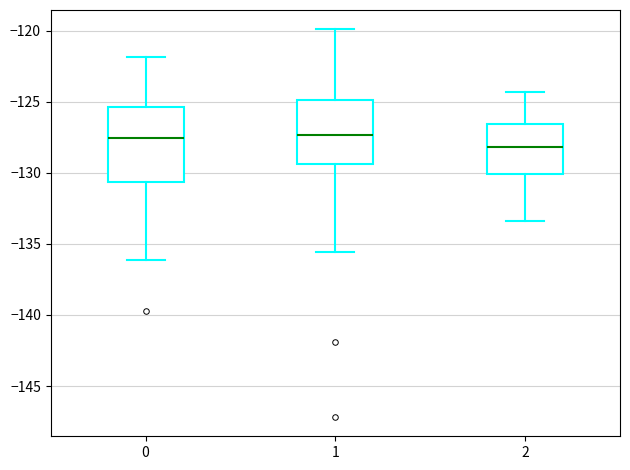

Where does the lower whisker of the box at x = 2 end on the y-axis? The values are not printed on the chart, so give them approximately, as read against the axis.

-133.5